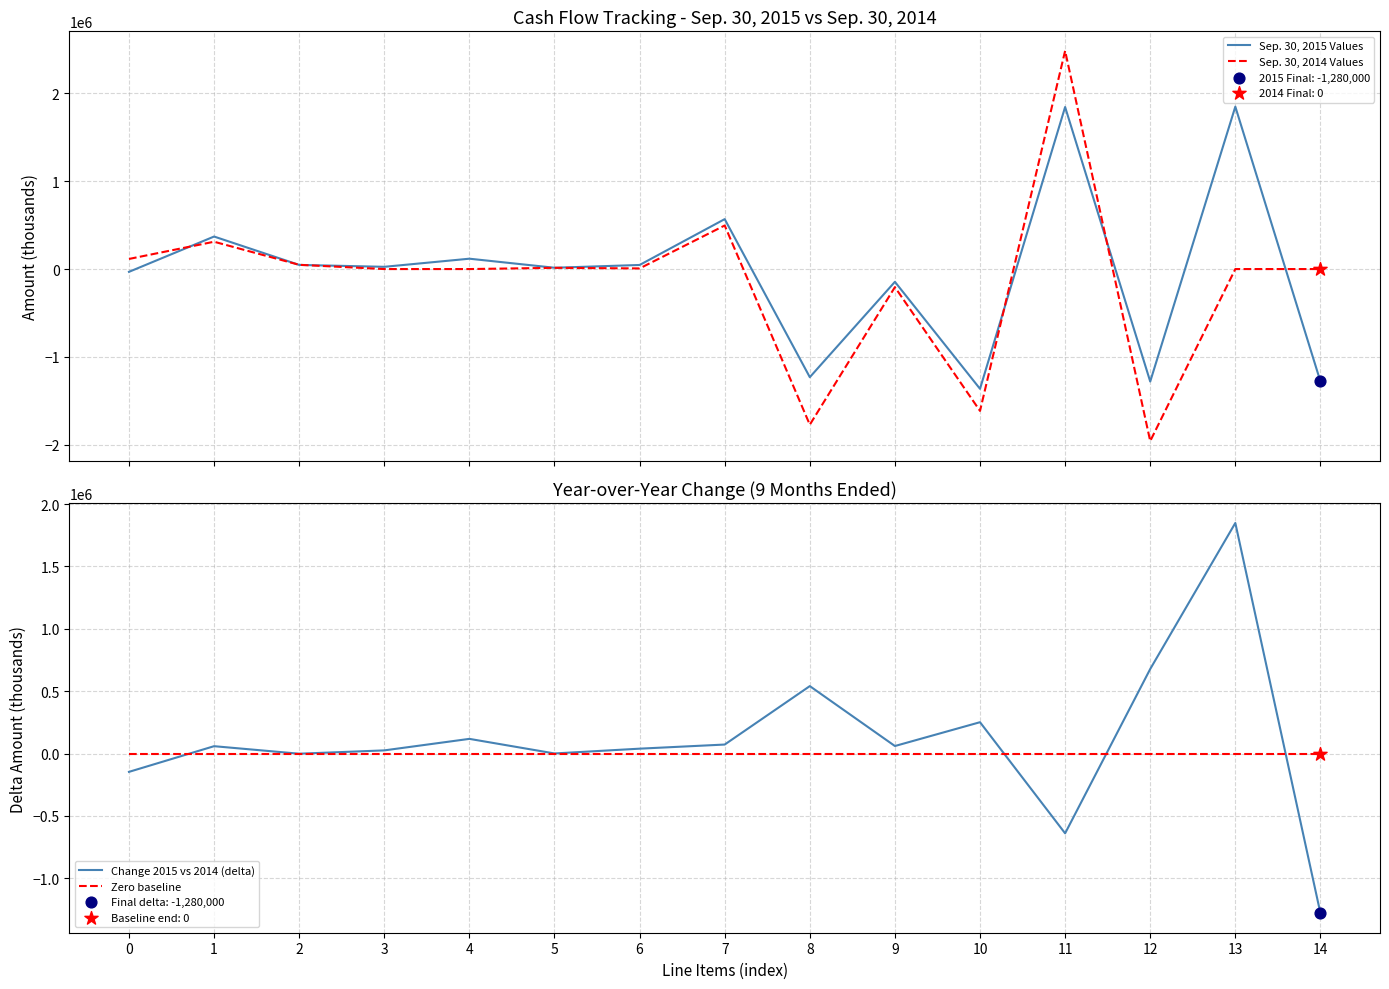

Which series contains the lowest Y value?

Sep. 30, 2014 Values